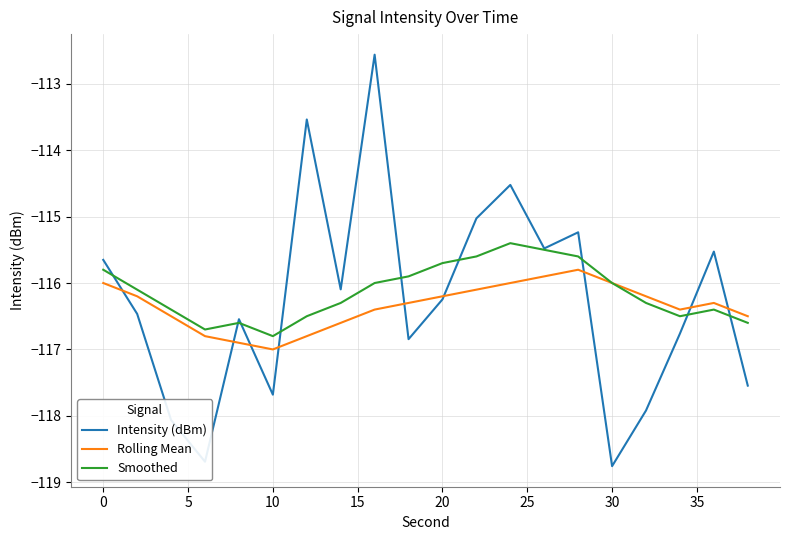

What are all the series names shown in the legend?

Intensity (dBm), Rolling Mean, Smoothed